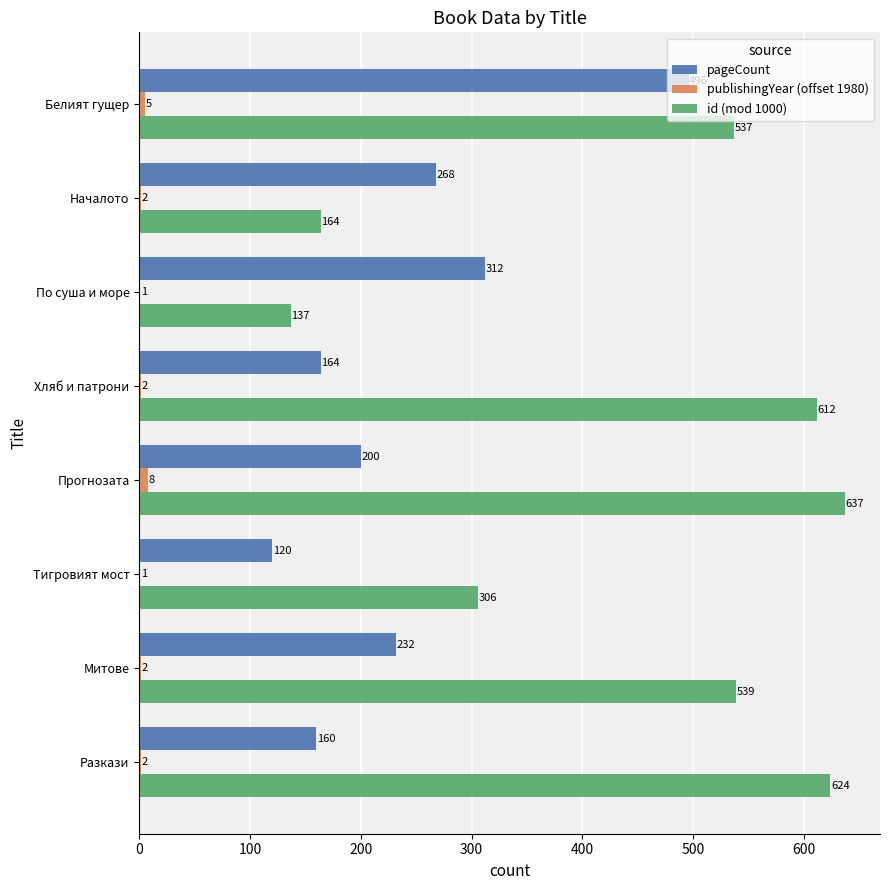

What value does the publishingYear (offset 1980) series have at Белият гущер?

5